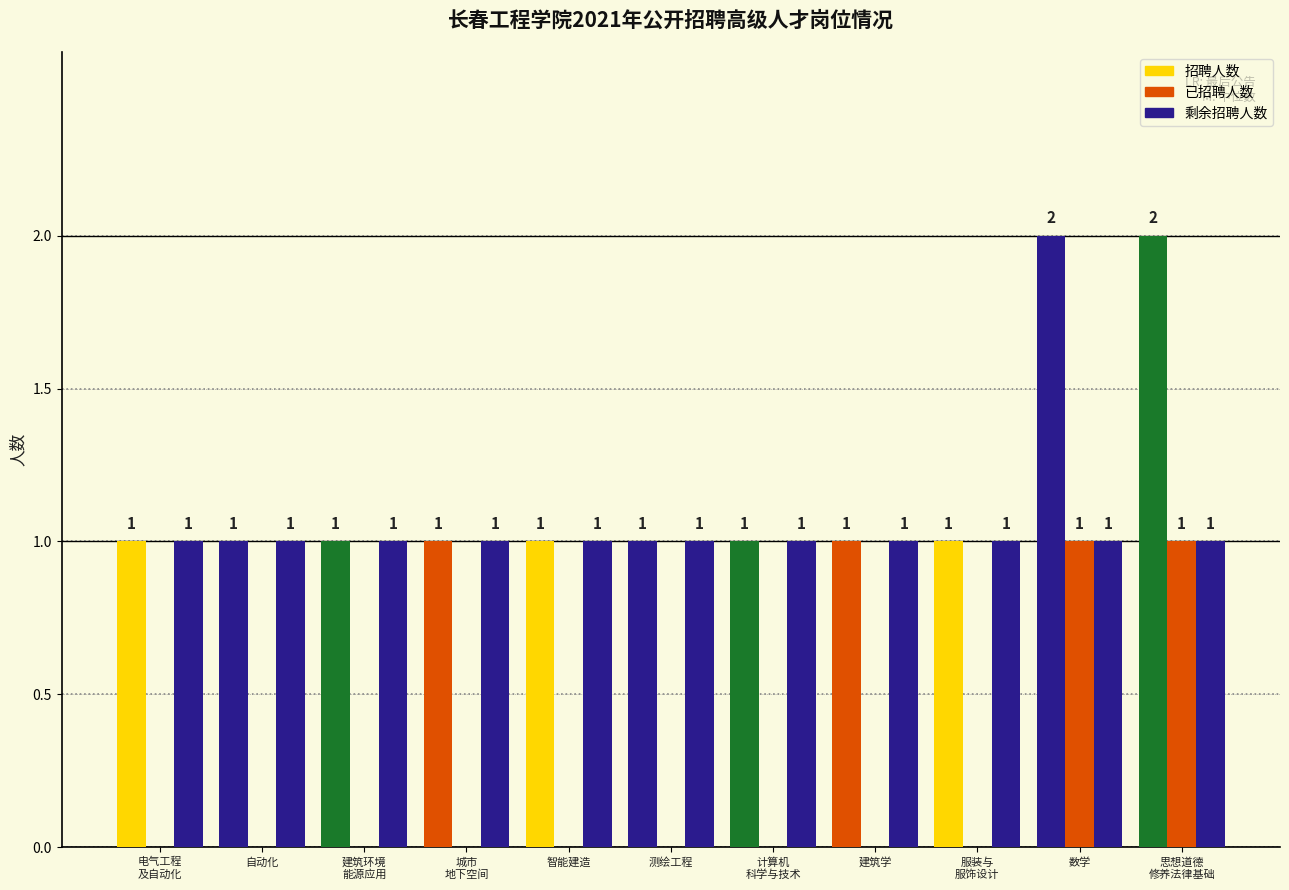

Are the bars horizontal?

No